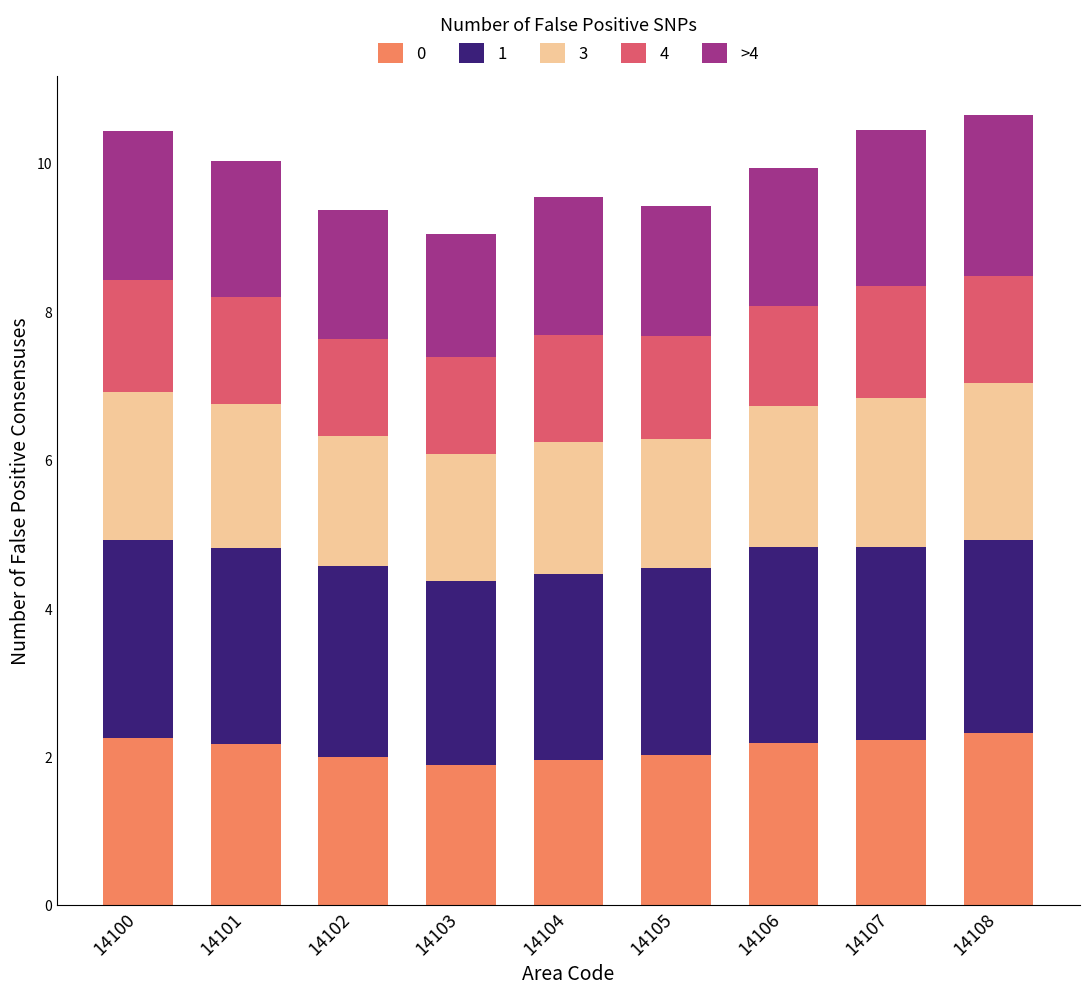

What is the lowest value of the 0 series?

1.9